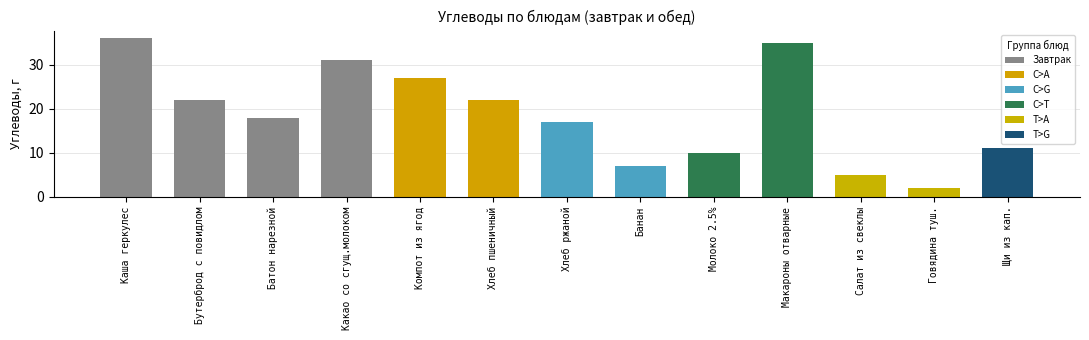

Which category has the highest value in the Завтрак series?

Каша геркулес